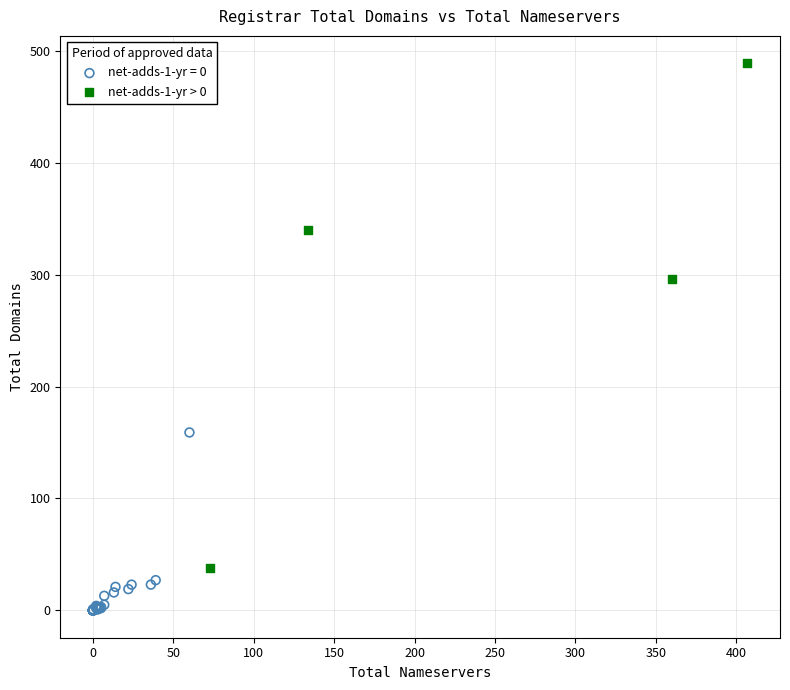

Which series contains the lowest Y value?

net-adds-1-yr = 0